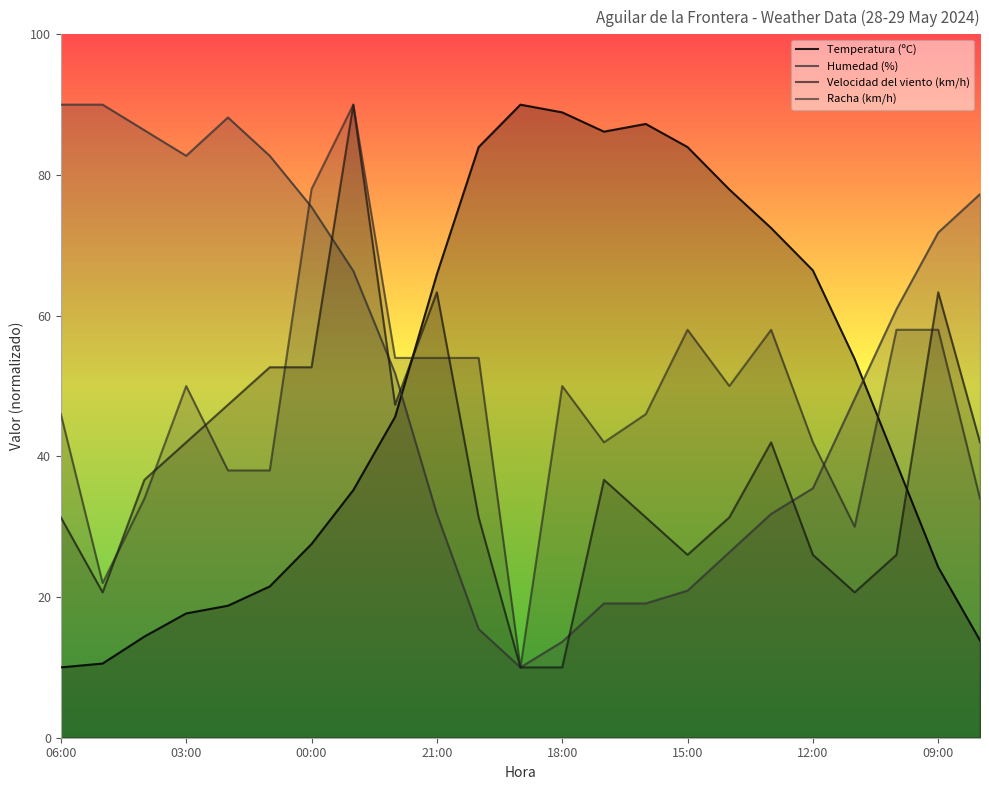

At which label is Humedad (%) closest to 50?

8